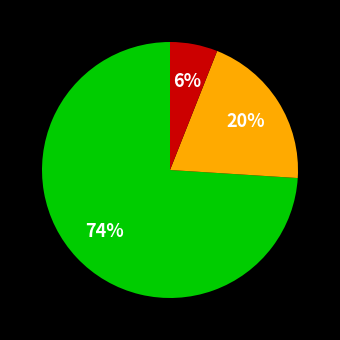

To the nearest percent, what is the average slice percentage?

33%